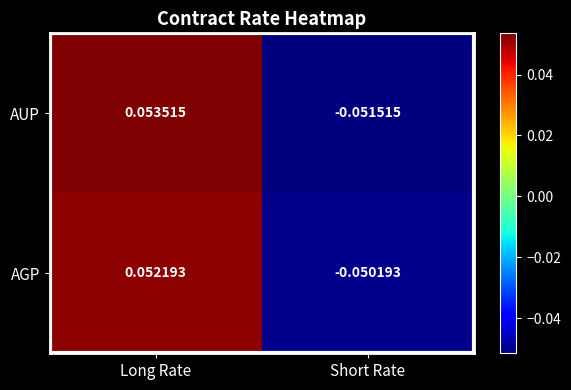

At which label does AGP reach its minimum?

Short Rate